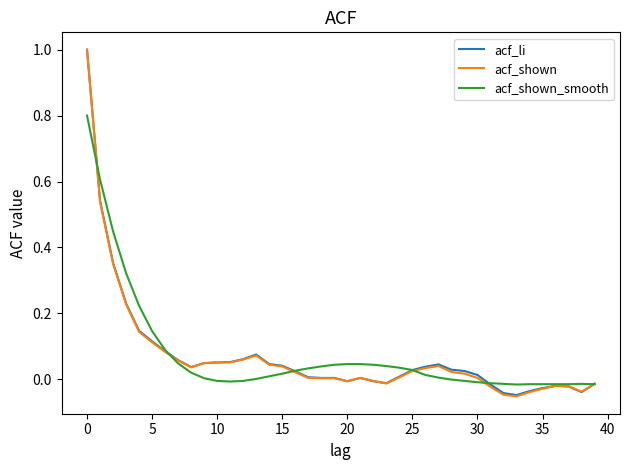

What is the maximum value shown in the chart?

1.0